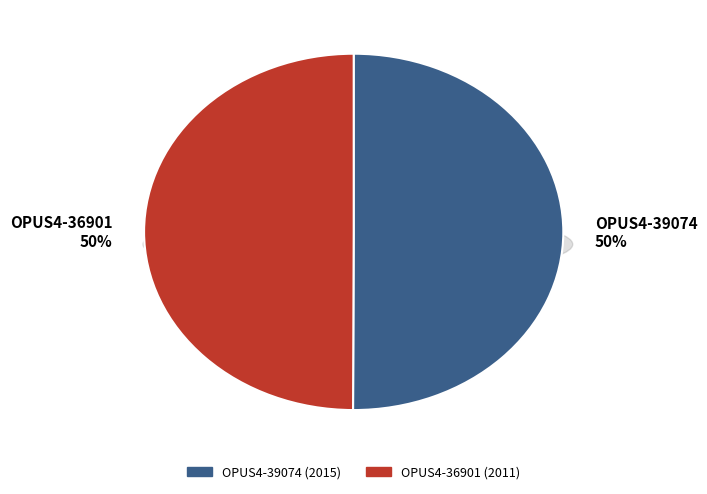

Rank the categories by value from highest to lowest.

OPUS4-39074, OPUS4-36901